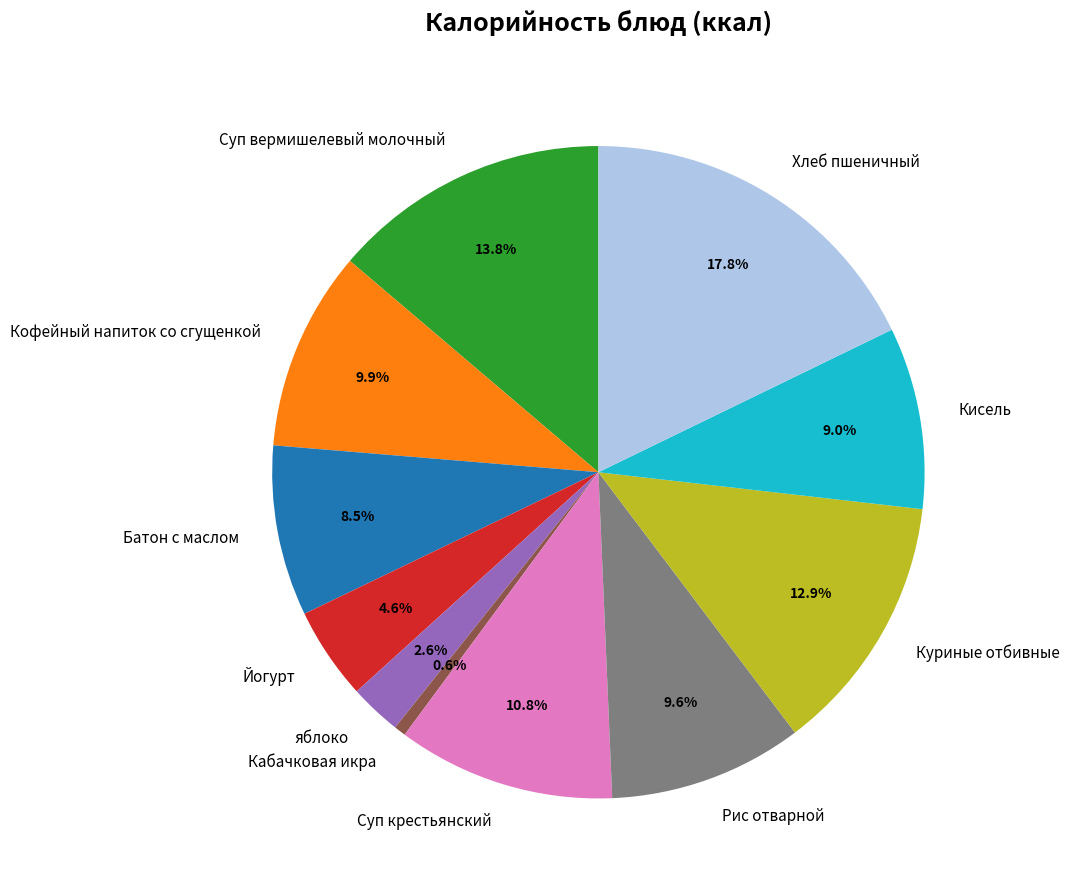

What percentage is the Кабачковая икра slice, to the nearest percent?

1%